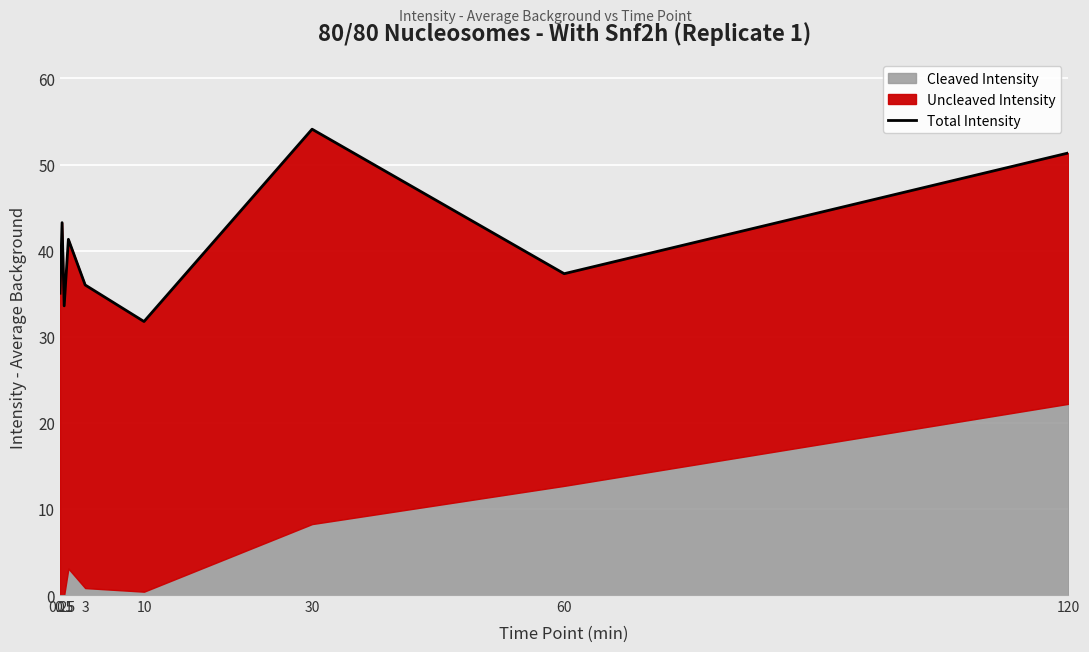

What is the difference between the maximum and minimum values?

22.3